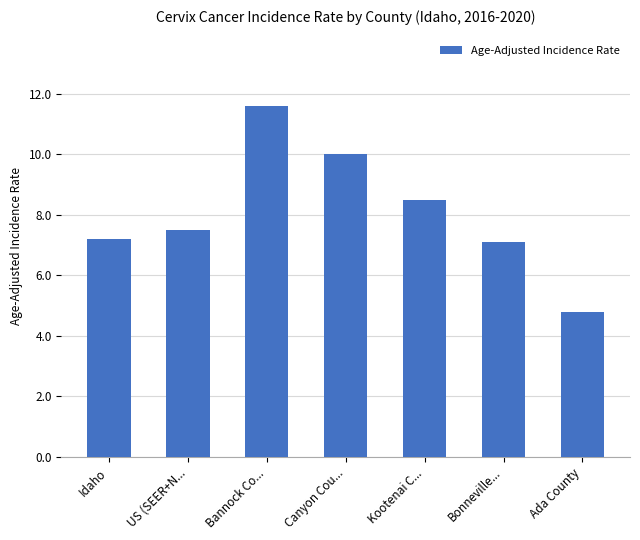

Is it true that the value at Bannock Co... is 11.6?

True